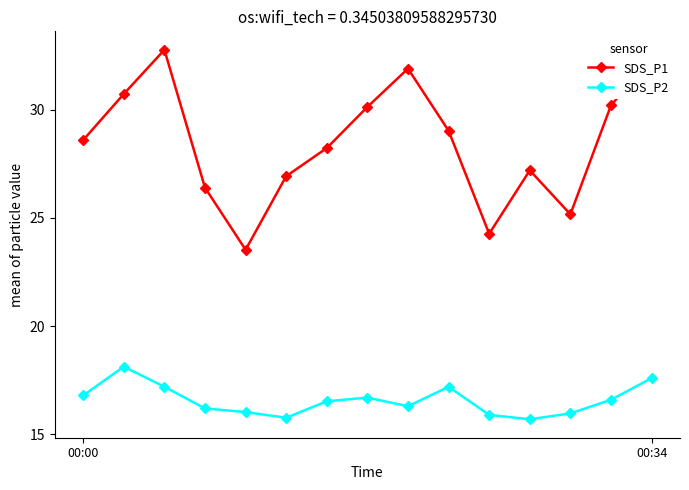

What is the value of the SDS_P2 point at the 15th from the left?

17.6